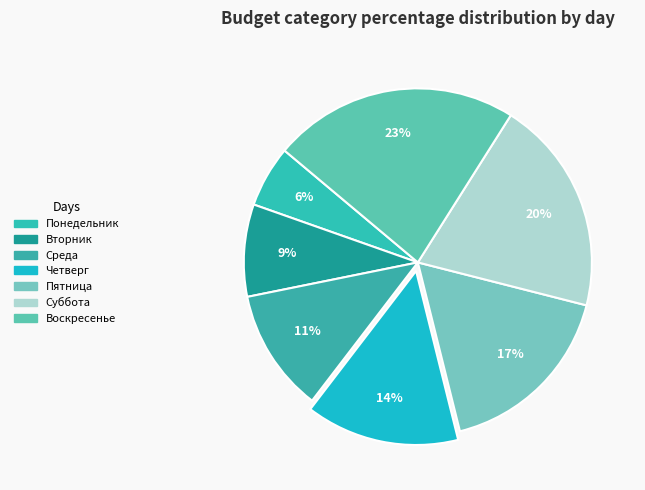

Does any single category account for the majority?

No